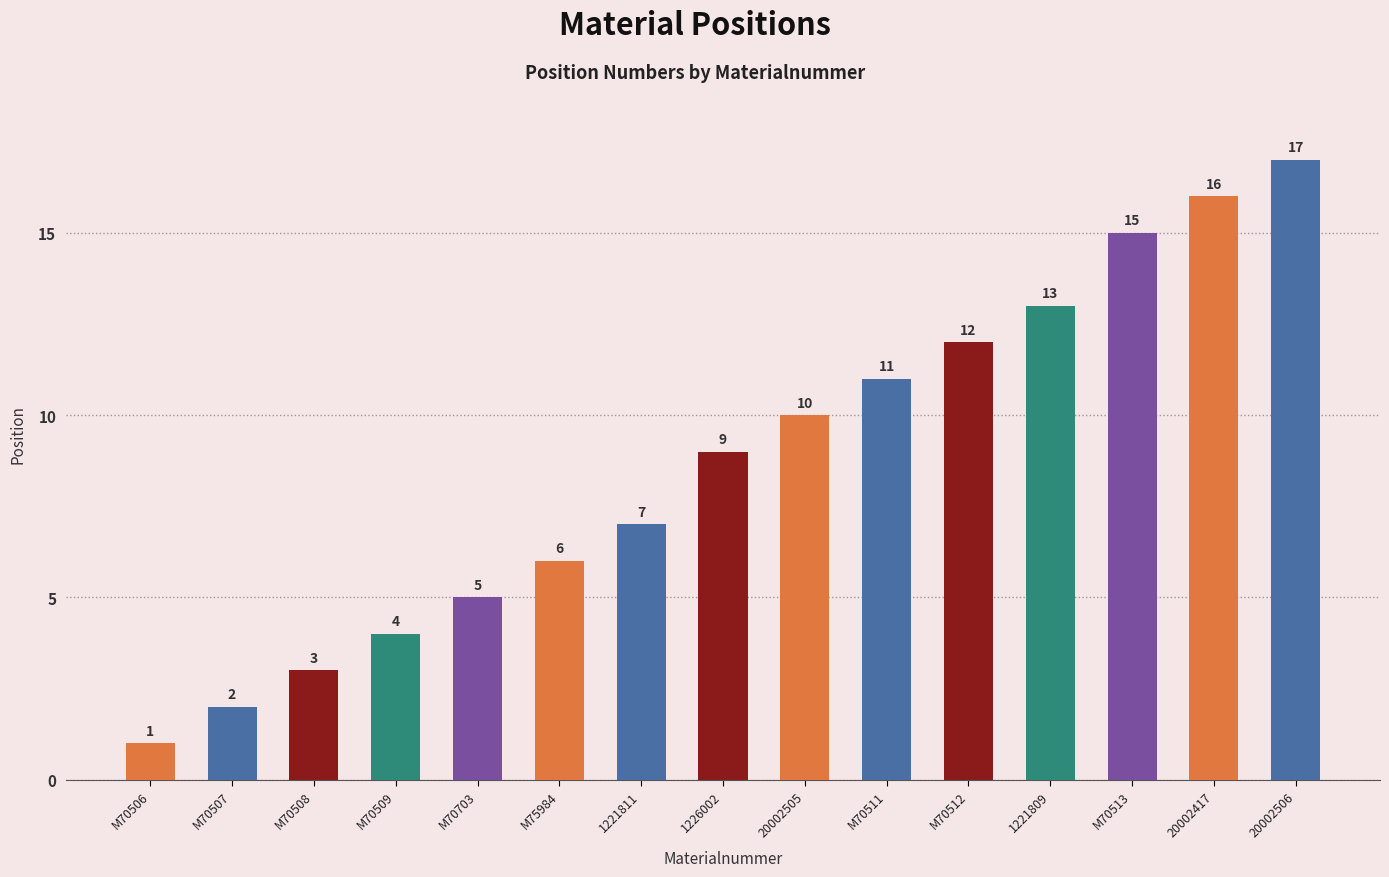

The chart shows a value of 4 at 1221811. True or false?

False